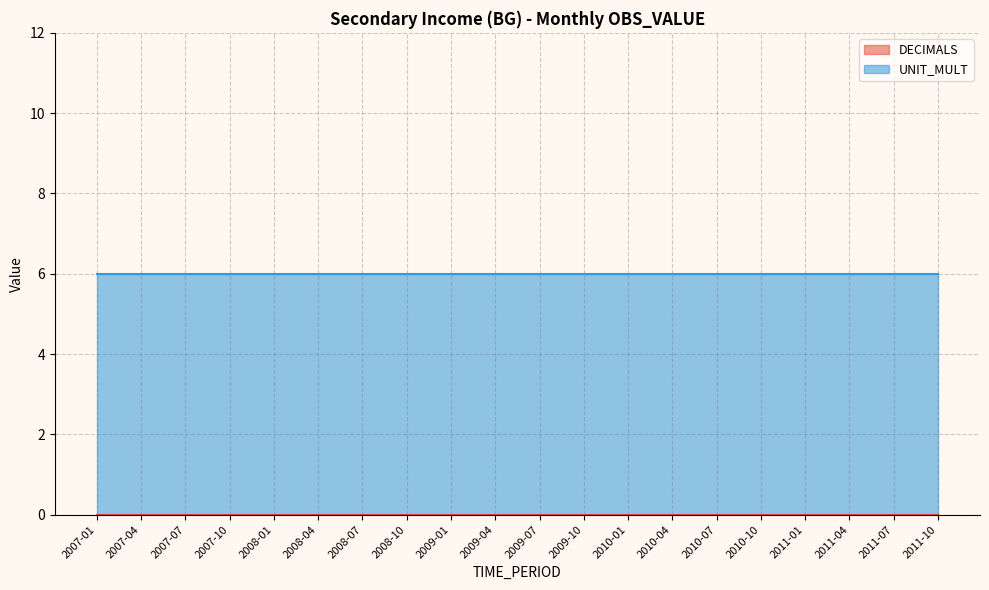

At how many categories does at least one series exceed 0?

20